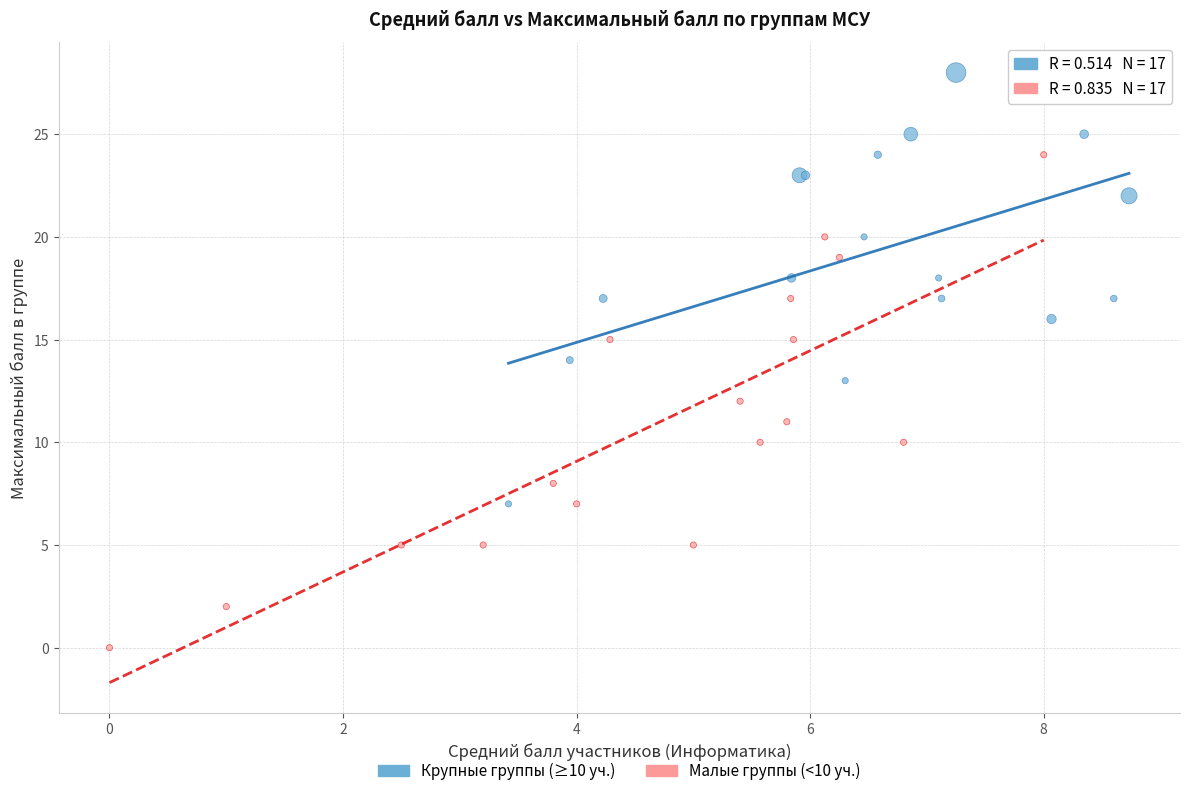

Which series contains the highest Y value?

Крупные группы (≥10 уч.)